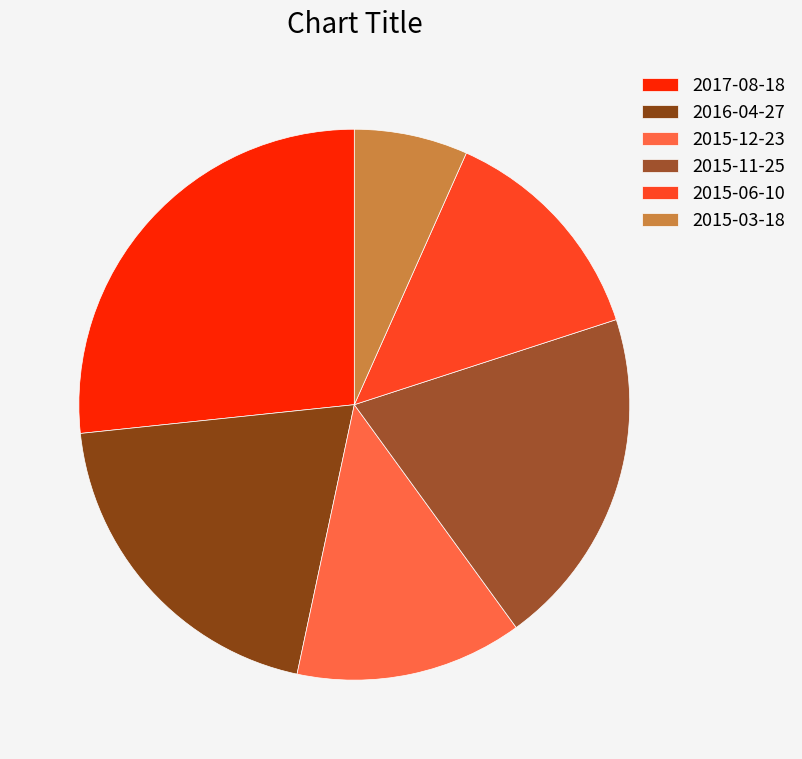

How many segments does this pie chart have?

6